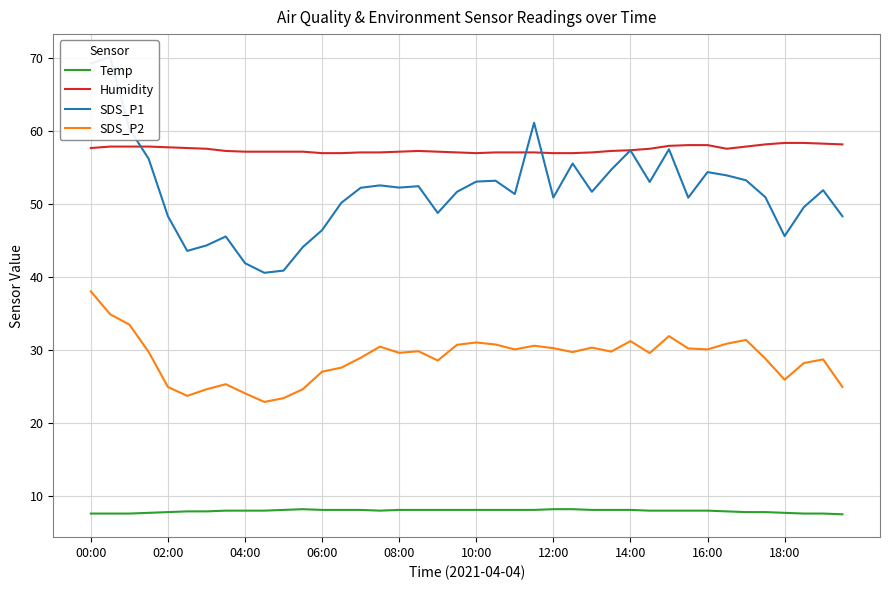

Count the number of categories in the chart.

40